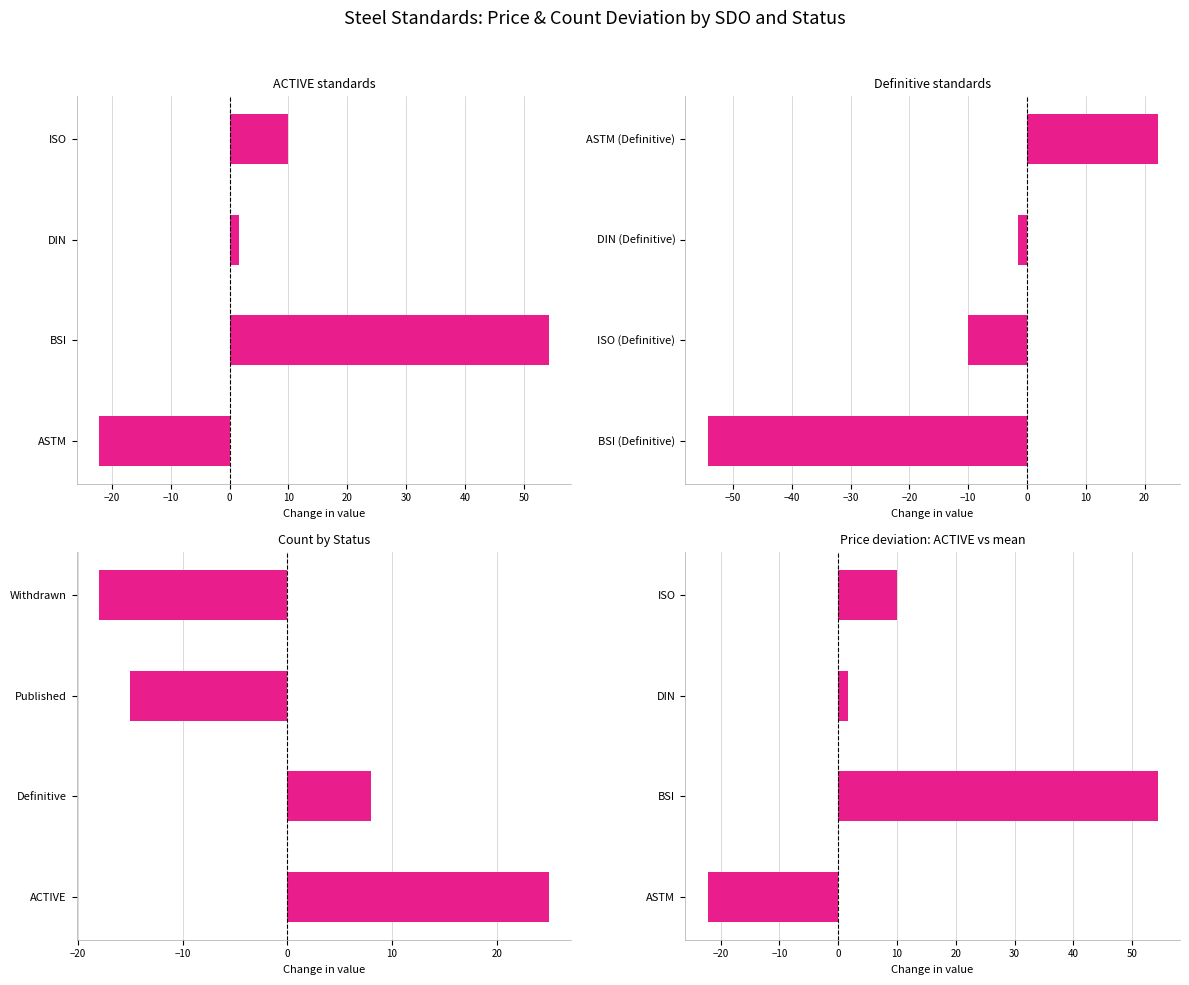

What is the highest value of the ACTIVE standards series?

54.3